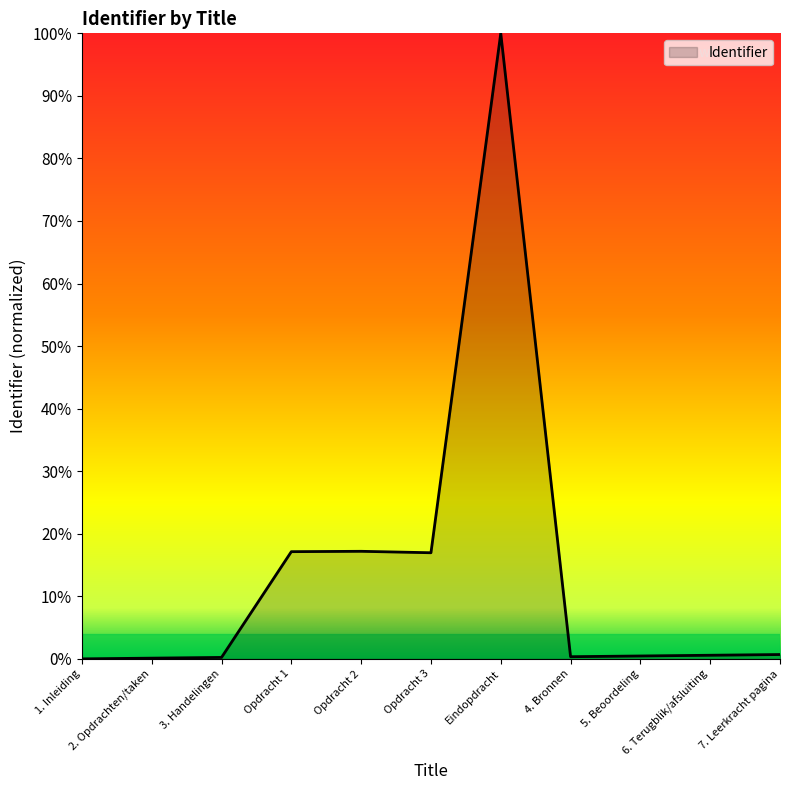

Reading left to right, what are all the values shown in this chart?

0.0	0.0	0.0	0.2	0.2	0.2	1.0	0.0	0.0	0.0	0.0